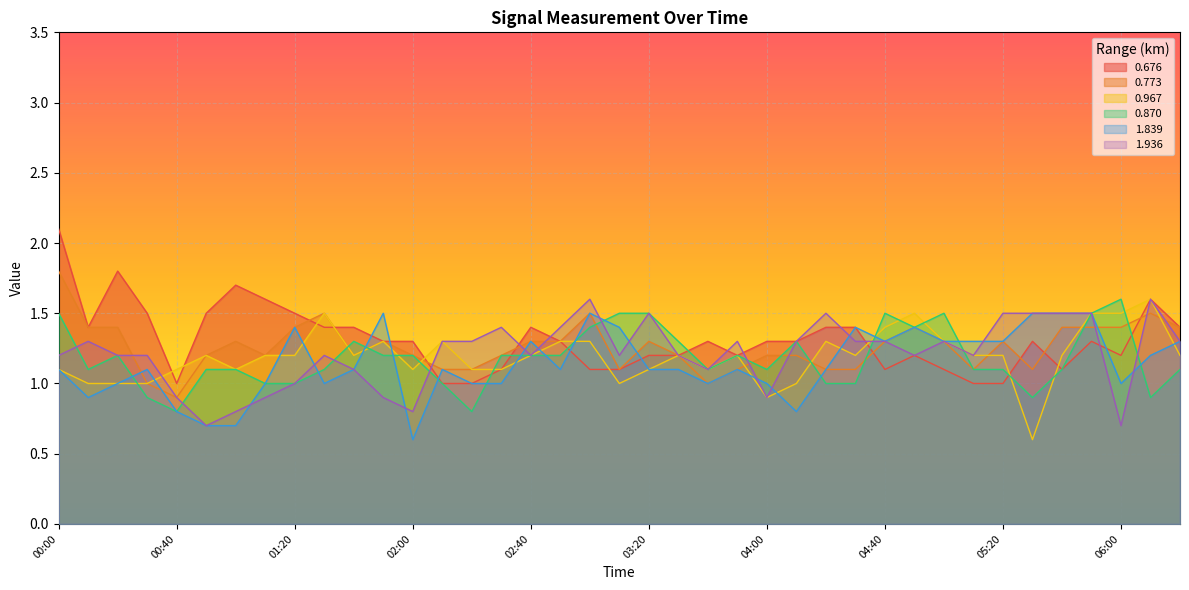

Which series changed the most between 00:20 and 01:00?

1.936